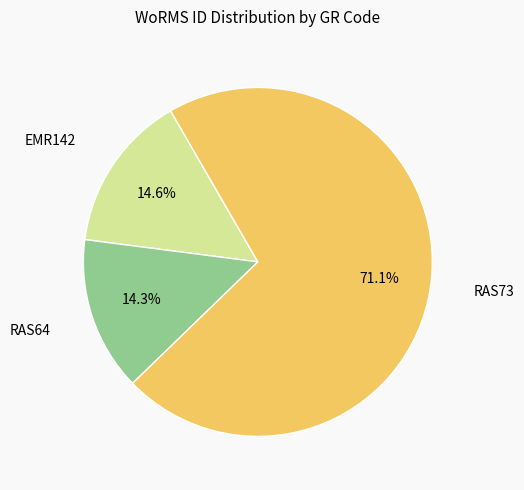

Is there any slice that represents more than half of the pie?

Yes